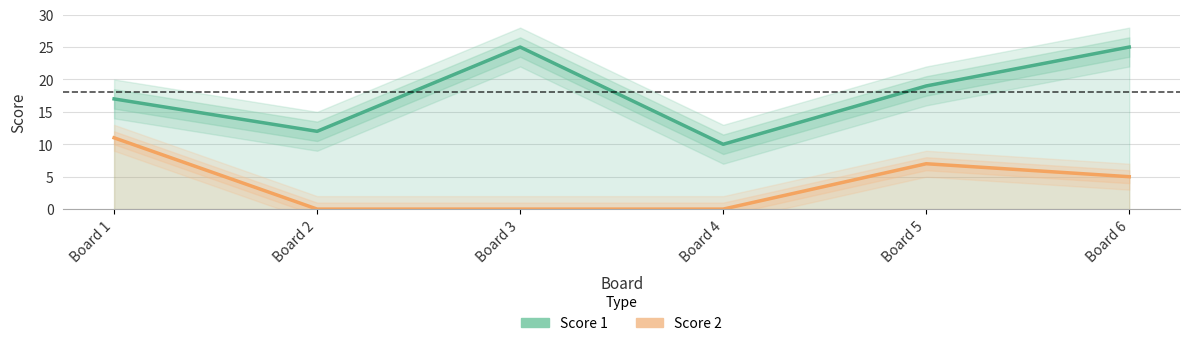

What is the total value across all series at Board 2?

12